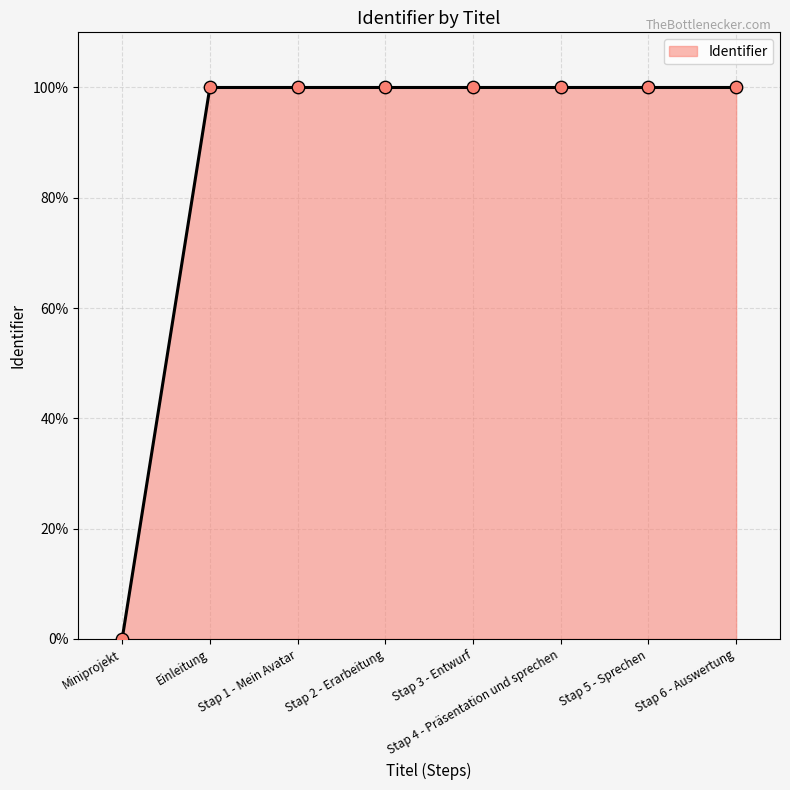

Approximately how many times larger is the value at Stap 1 - Mein Avatar compared to Einleitung?

1.0